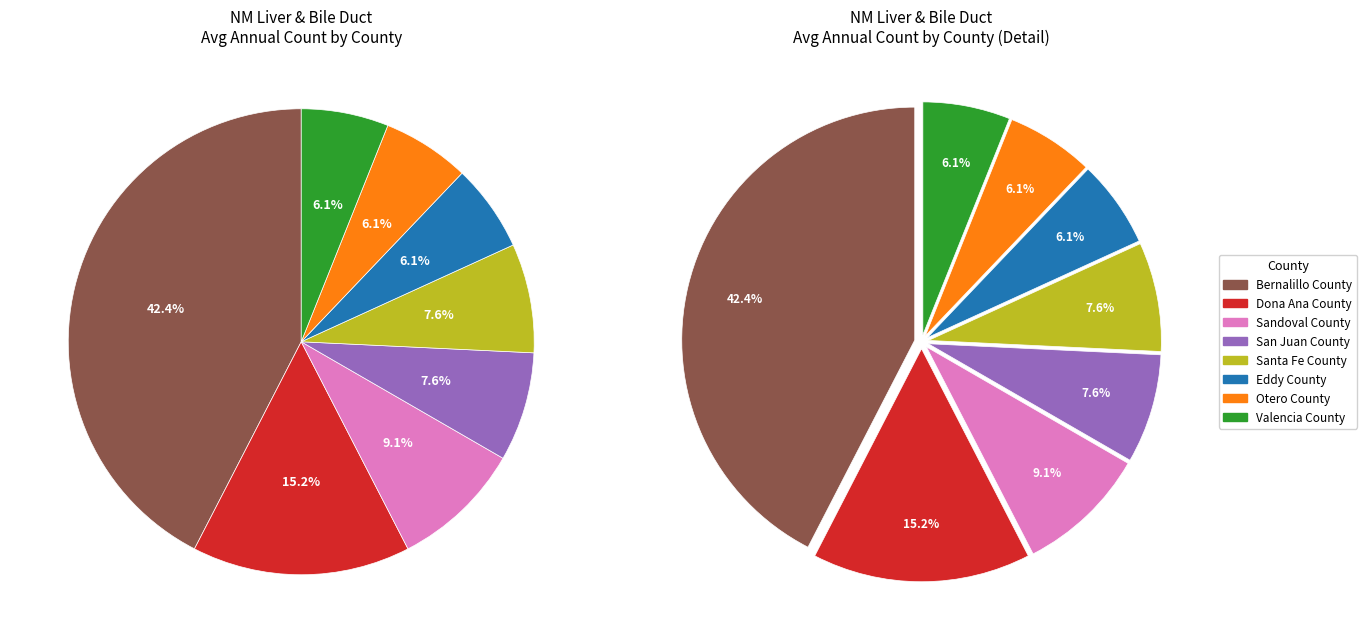

What percentage do Eddy County and Otero County together represent?

12.1%